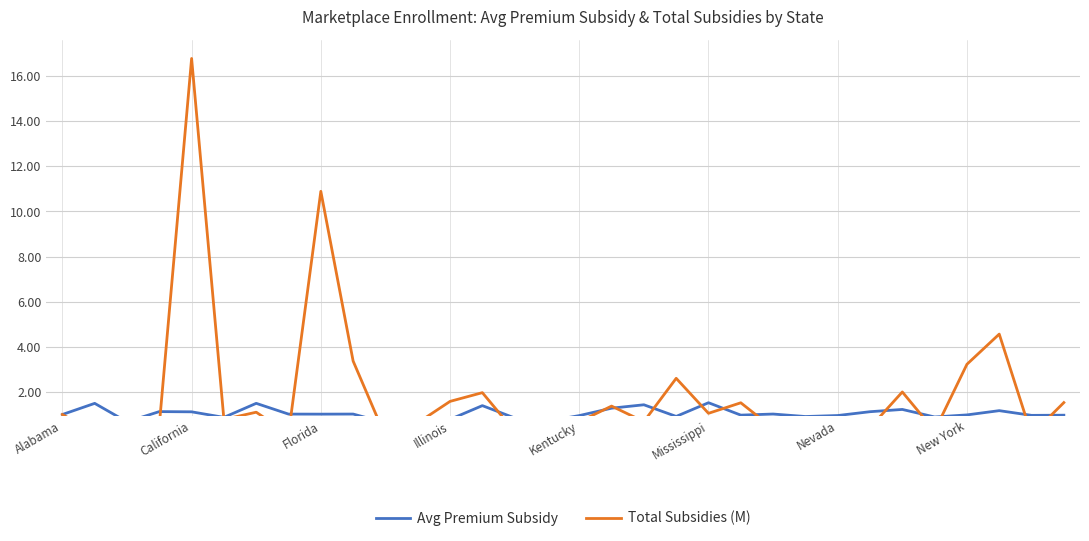

What is the approximate value of Total Subsidies (M) at 23?

0.4